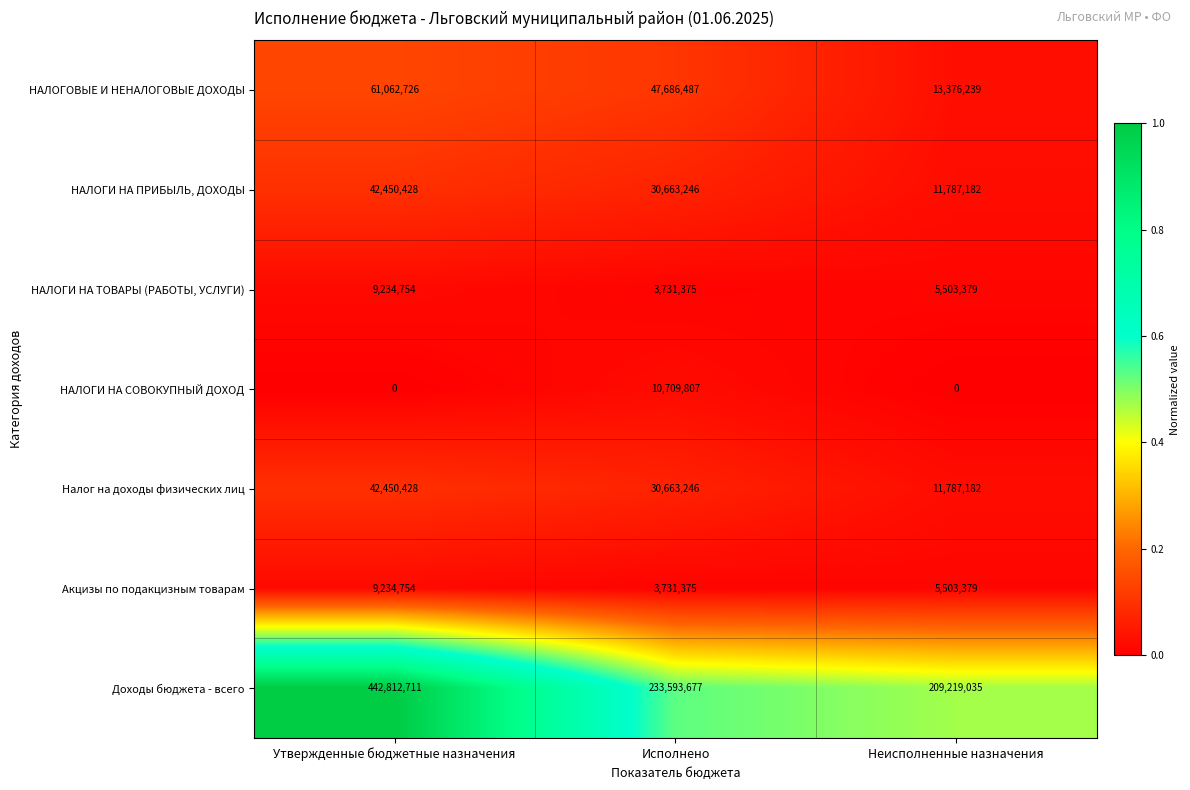

At which label does НАЛОГИ НА ТОВАРЫ (РАБОТЫ, УСЛУГИ) reach its peak?

Утвержденные бюджетные назначения